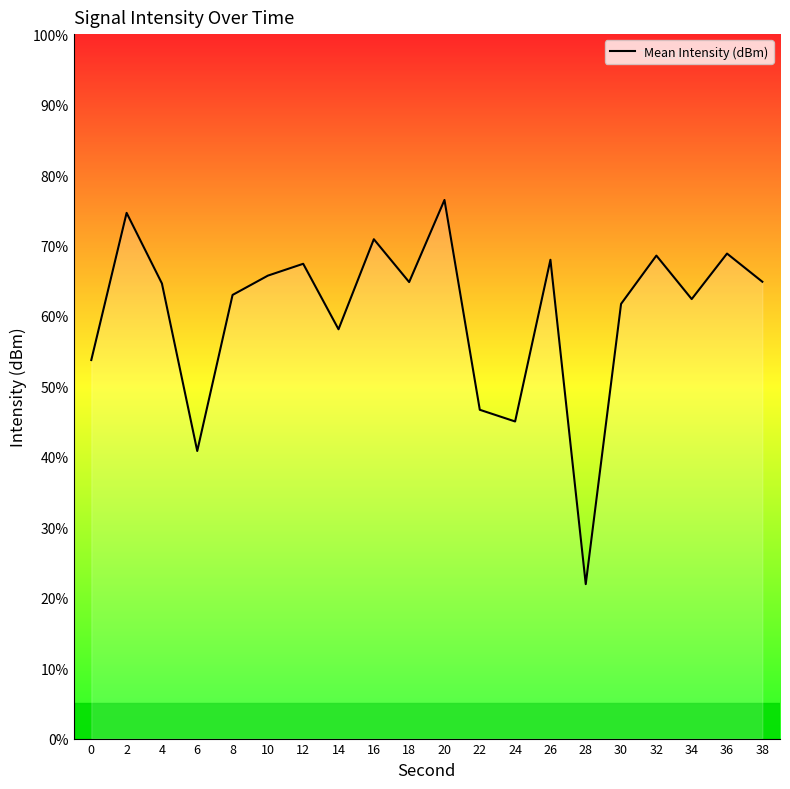

Reading left to right, list all the values displayed in this chart.

53.7	74.6	64.6	40.8	63.0	65.7	67.4	58.1	70.9	64.8	76.5	46.7	45.0	68.0	21.9	61.7	68.6	62.4	68.8	64.8